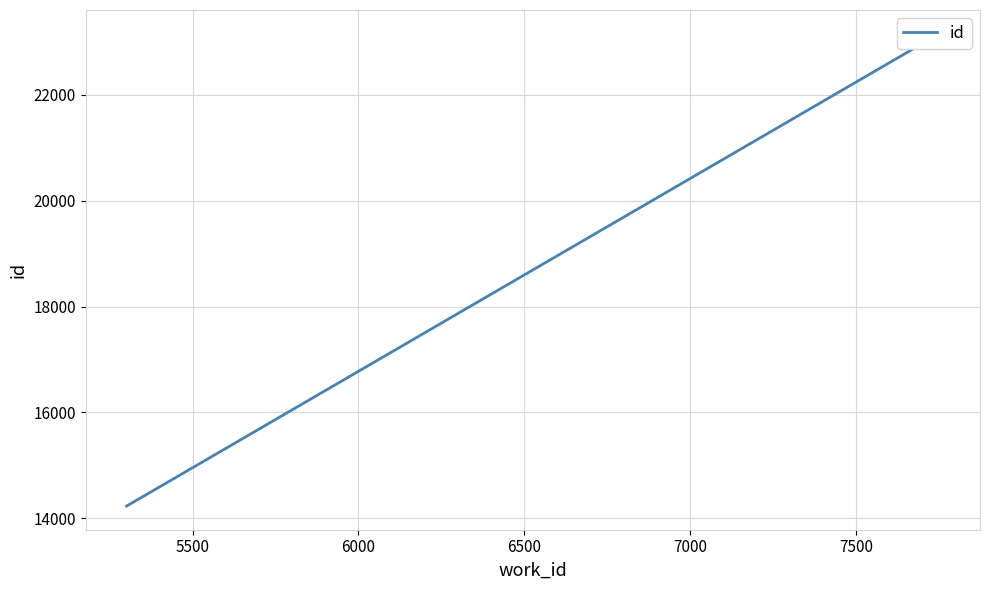

How many values are below 23149?

1